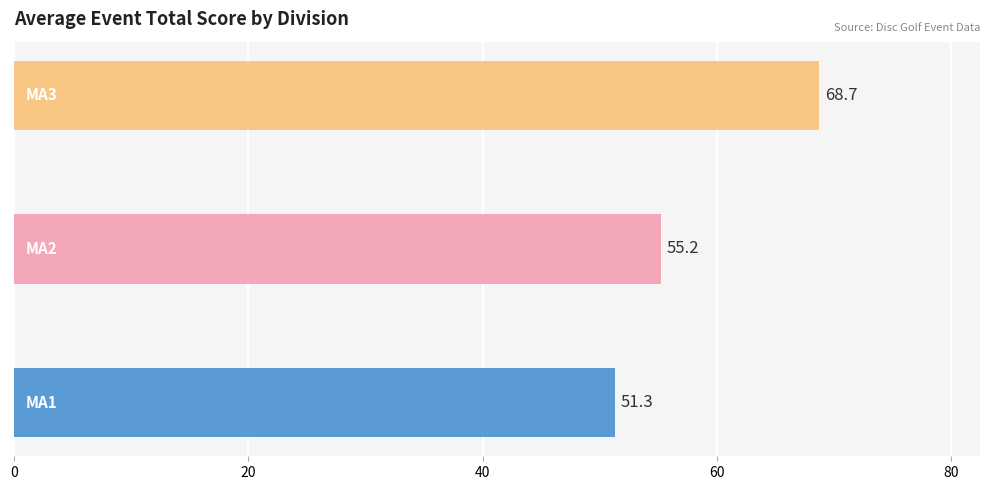

Reading top to bottom, list all the values displayed in this chart.

68.7	55.2	51.3